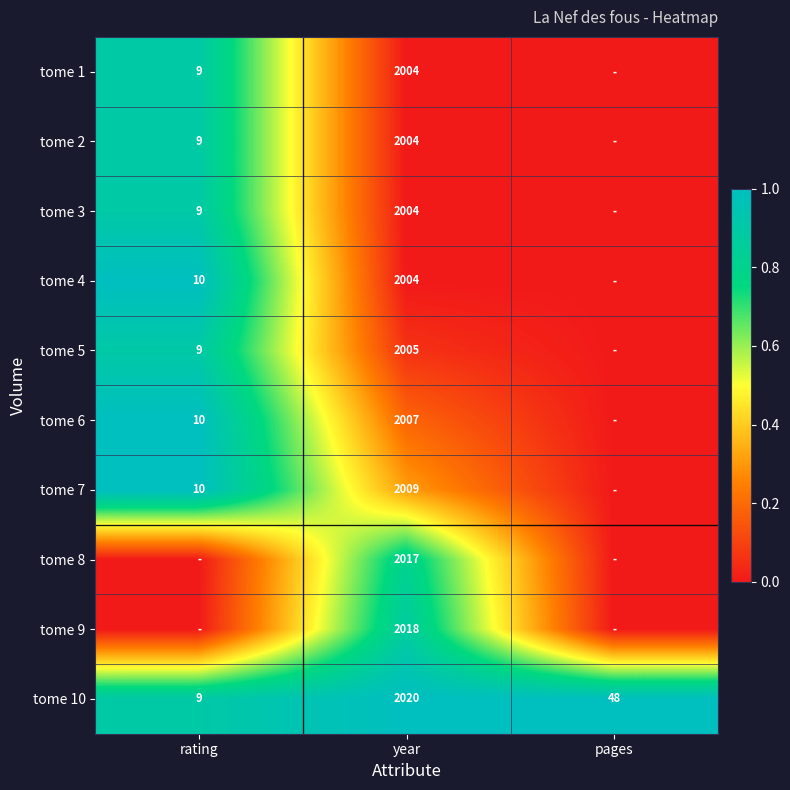

What is the difference between the tome 10 values at pages and year?

1972